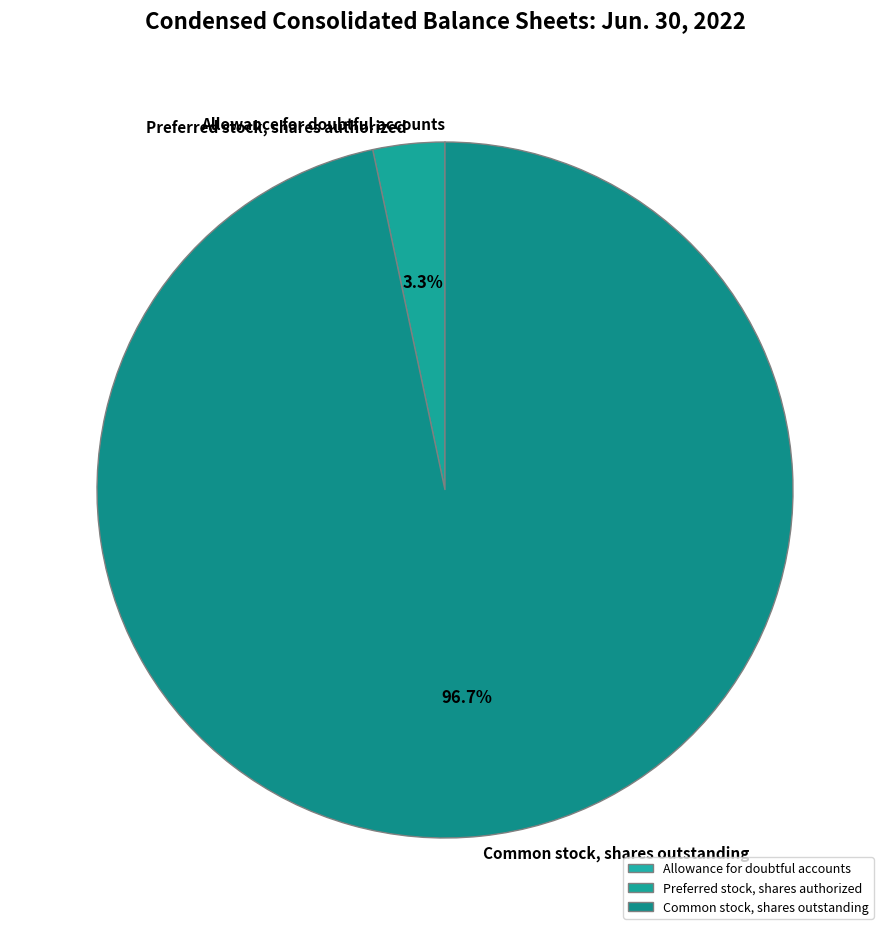

What portion of the pie excludes Preferred stock, shares authorized?

96.7%